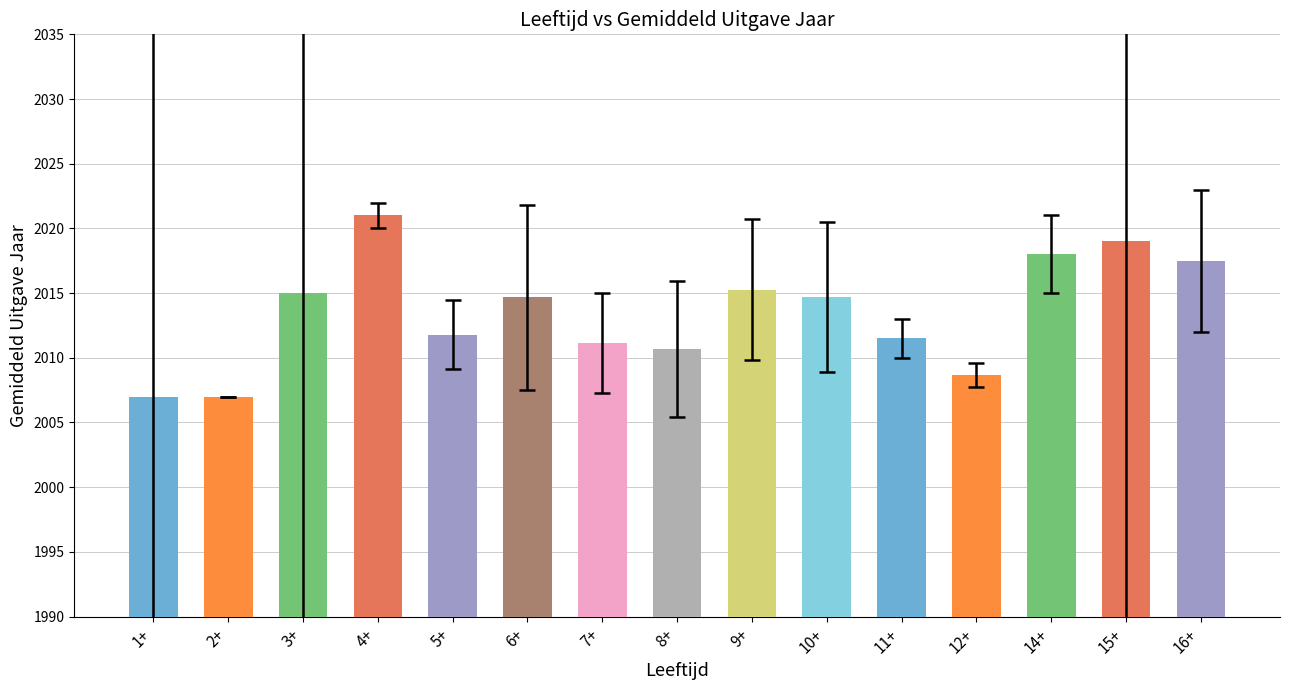

What is the label of the 6th bar from the right?

10+